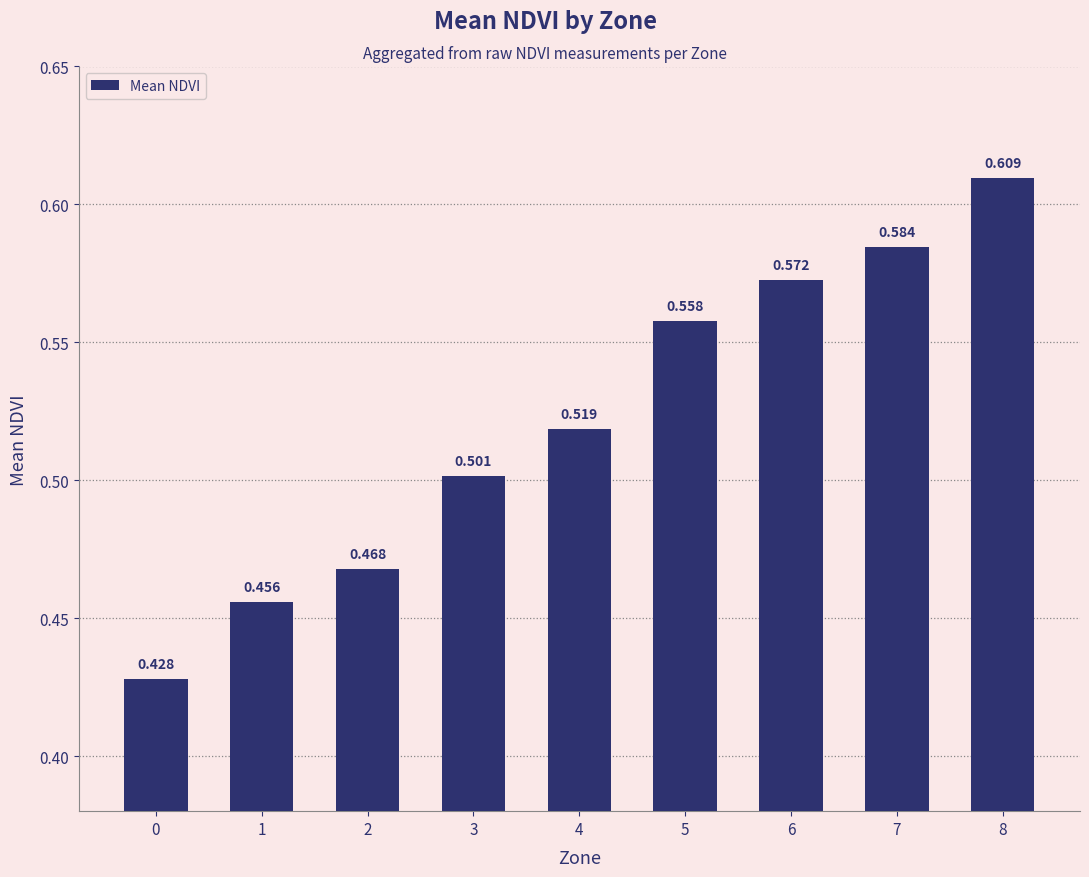

Does the chart contain stacked bars?

No